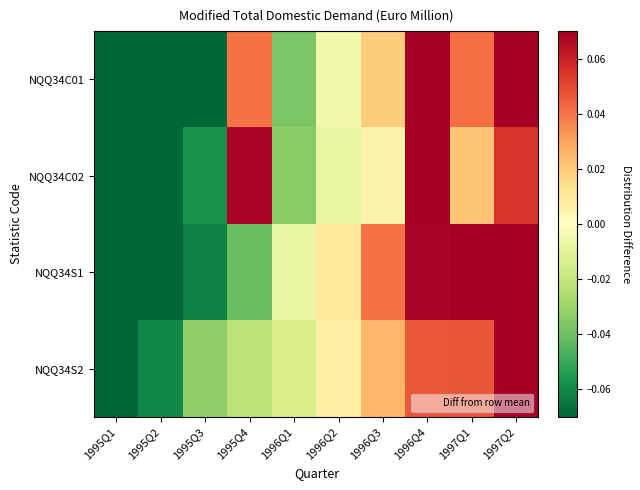

Which series has the widest spread of values?

NQQ34C01